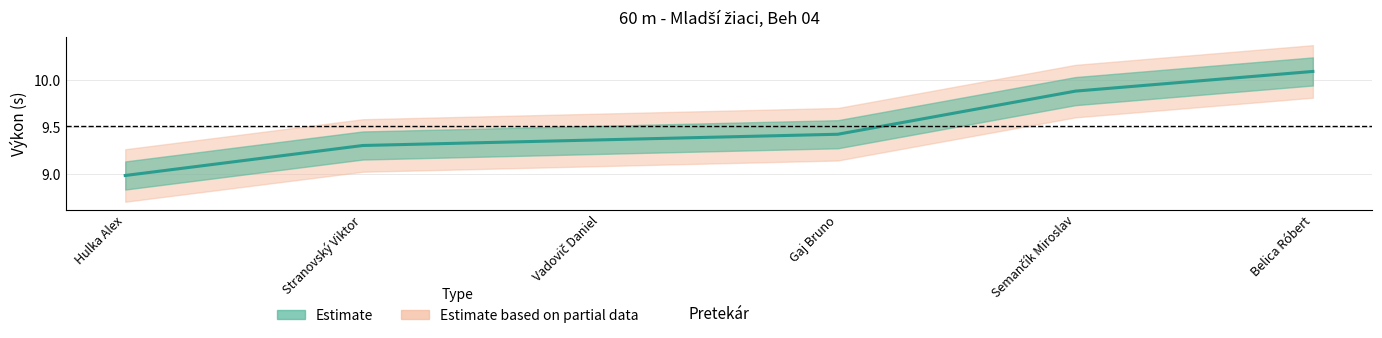

What is the approximate value at Gaj Bruno?

9.4